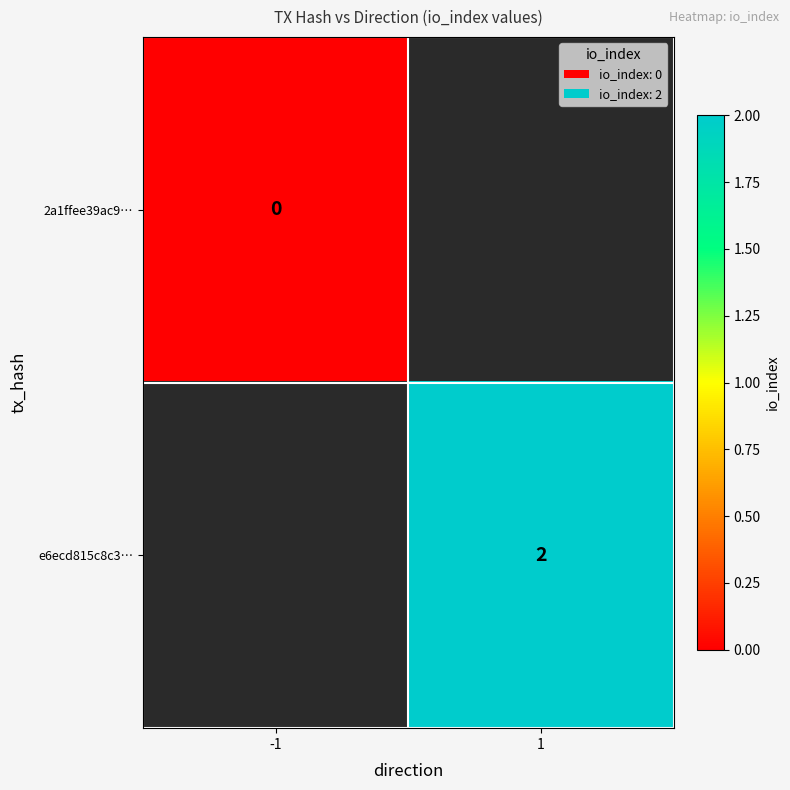

How many categories are shown in the chart?

2